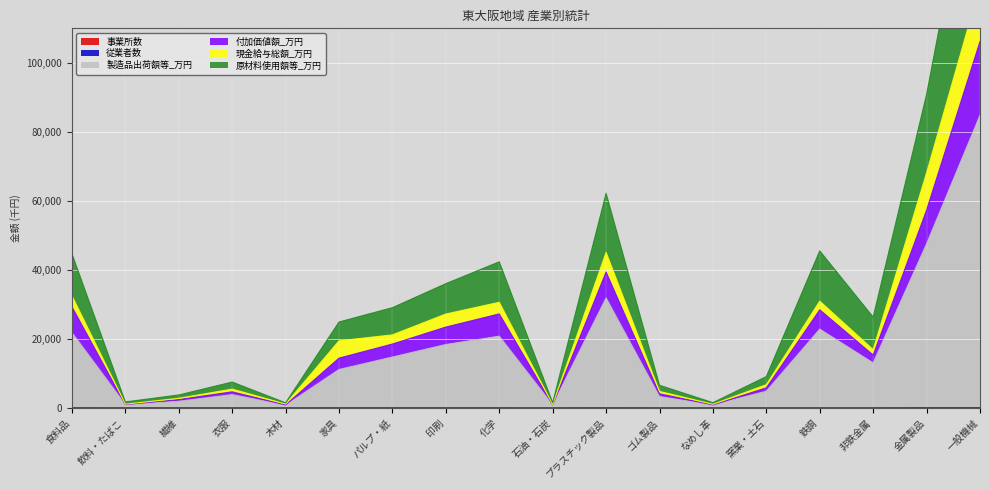

What position from the left is 飲料・たばこ?

2